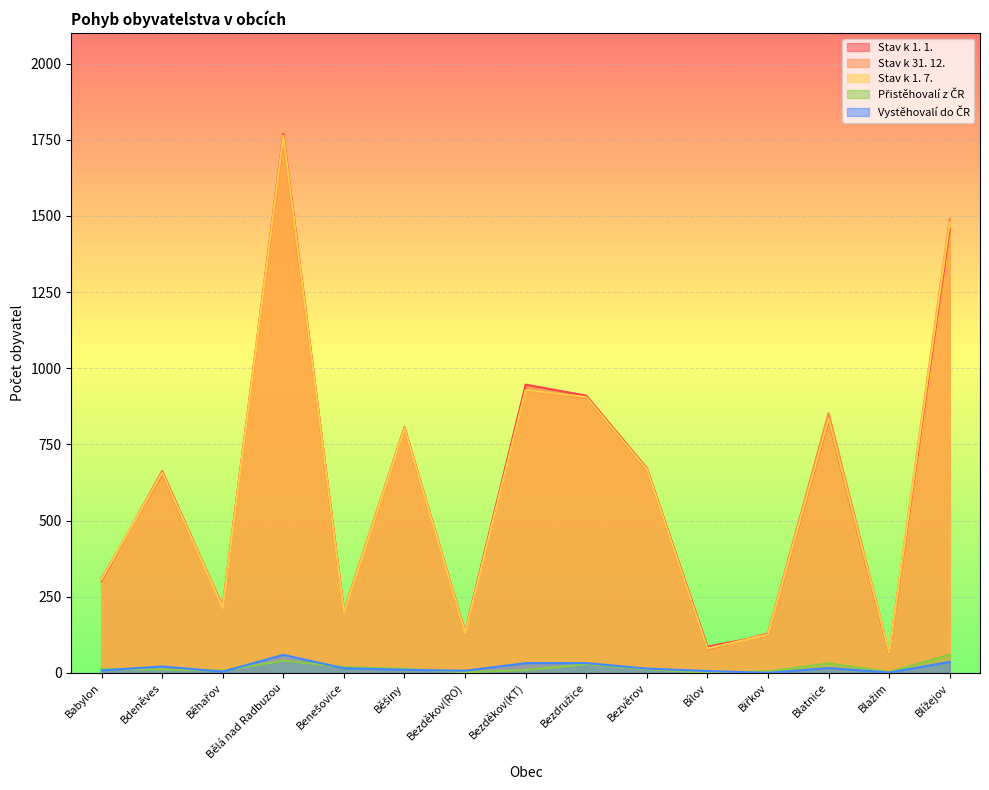

What is the spread (max minus min) of values at Bdeněves?

651